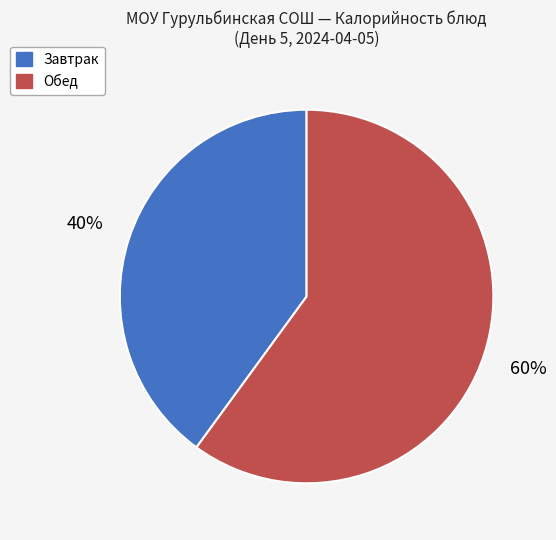

Is there any slice that represents more than half of the pie?

Yes